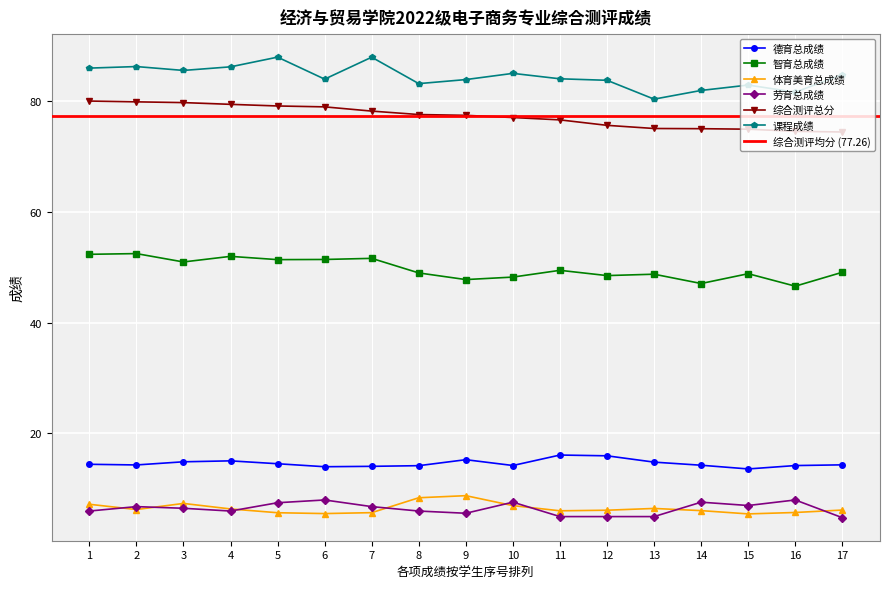

Between 10 and 14, which series saw the biggest shift?

课程成绩